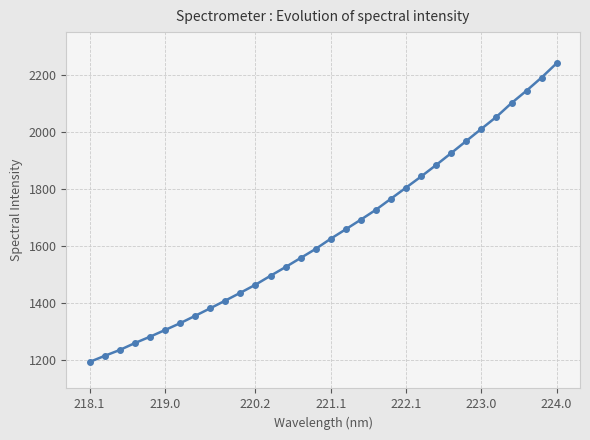

What is the difference between the second highest and minimum values?

997.7